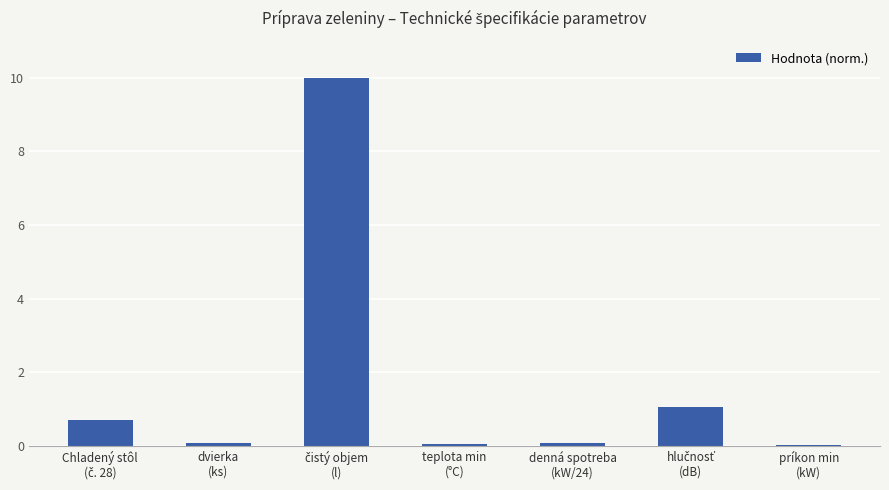

What is the greatest value displayed?

10.0